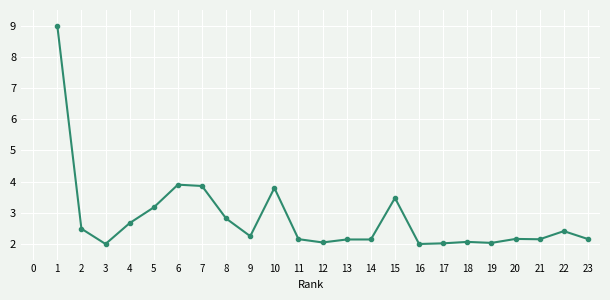

True or false: the data shows 0.4 at 12.

False